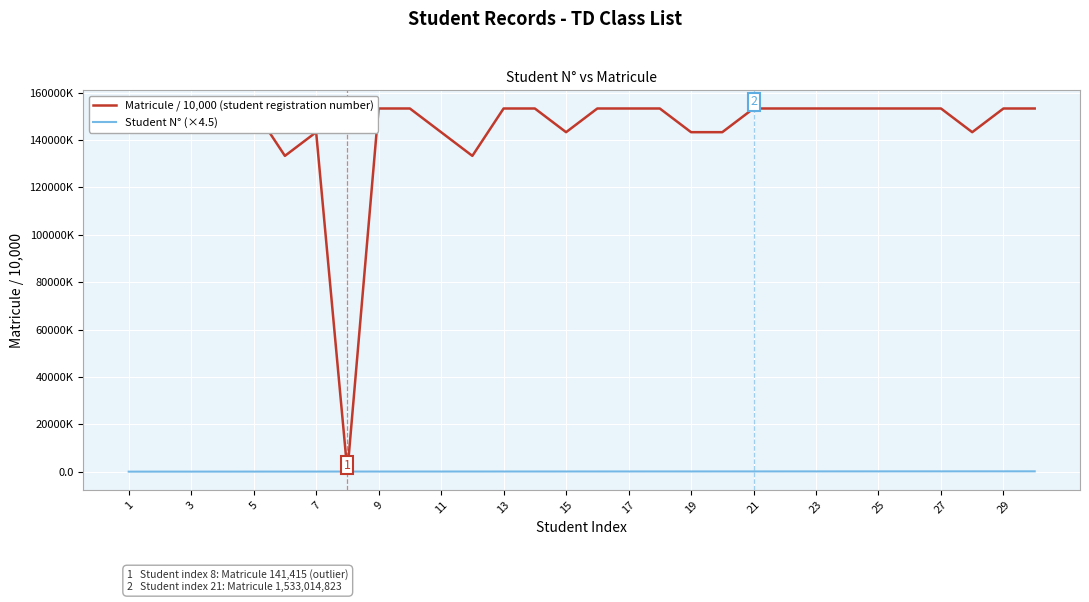

Is this an area chart (filled region under the line)?

No